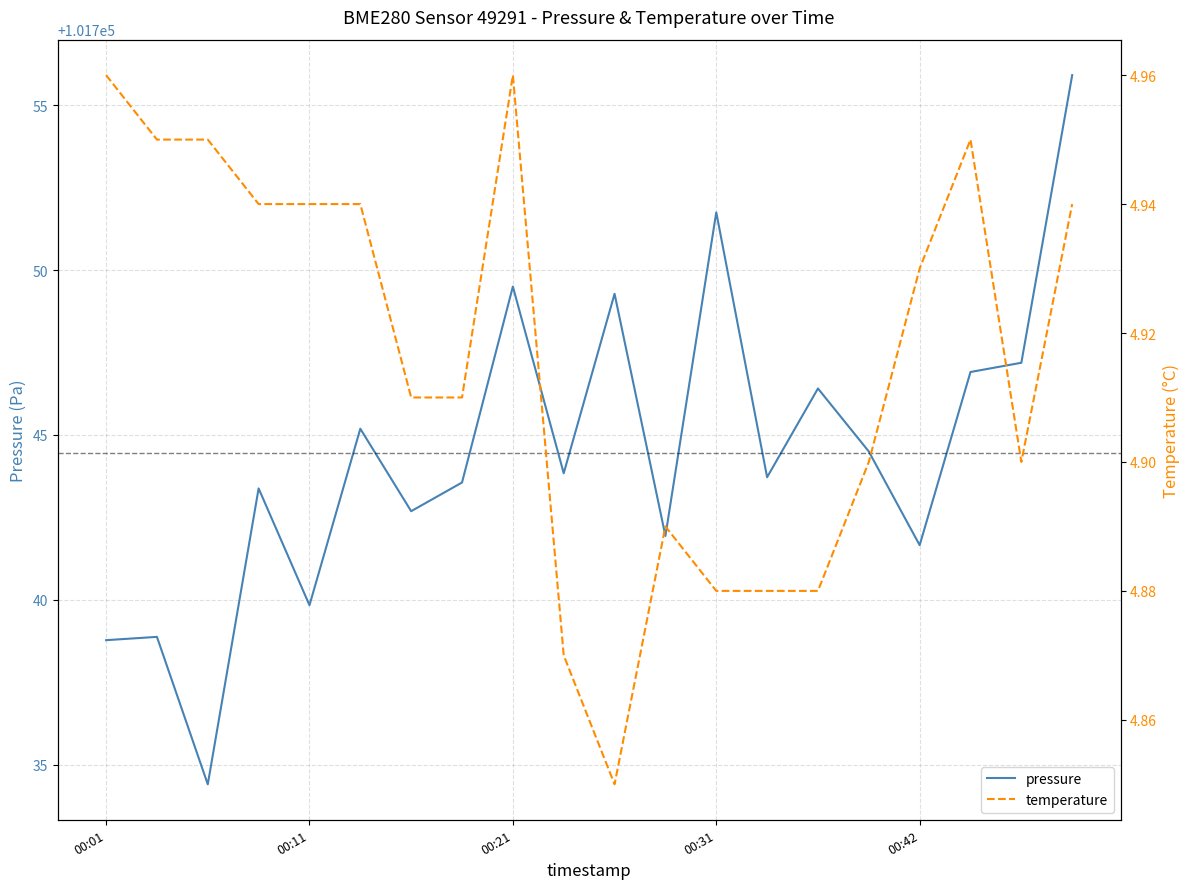

Reading right to left, what are all the values shown in this chart?

pressure: 101755.9	101747.2	101746.9	101741.7	101744.5	101746.4	101743.7	101751.8	101741.9	101749.3	101743.8	101749.5	101743.6	101742.7	101745.2	101739.8	101743.4	101734.4	101738.9	101738.8
temperature: 4.9	4.9	5.0	4.9	4.9	4.9	4.9	4.9	4.9	4.8	4.9	5.0	4.9	4.9	4.9	4.9	4.9	5.0	5.0	5.0